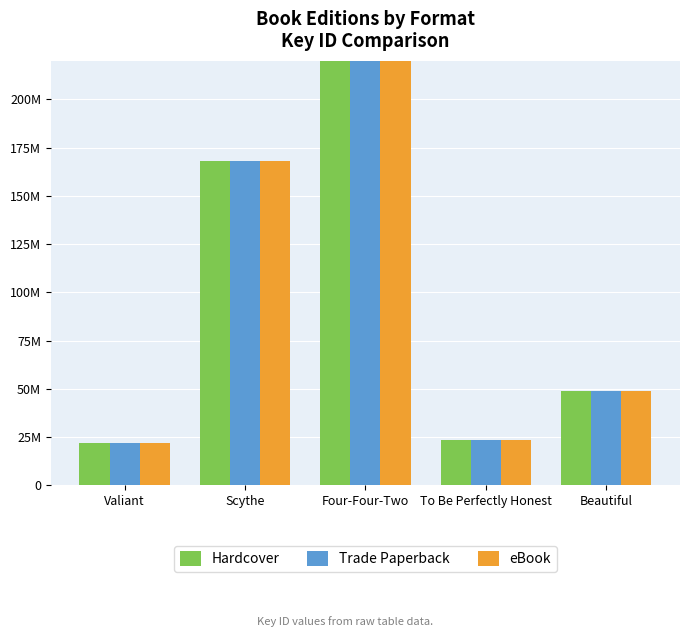

What is the highest value of the Trade Paperback series?

550876005